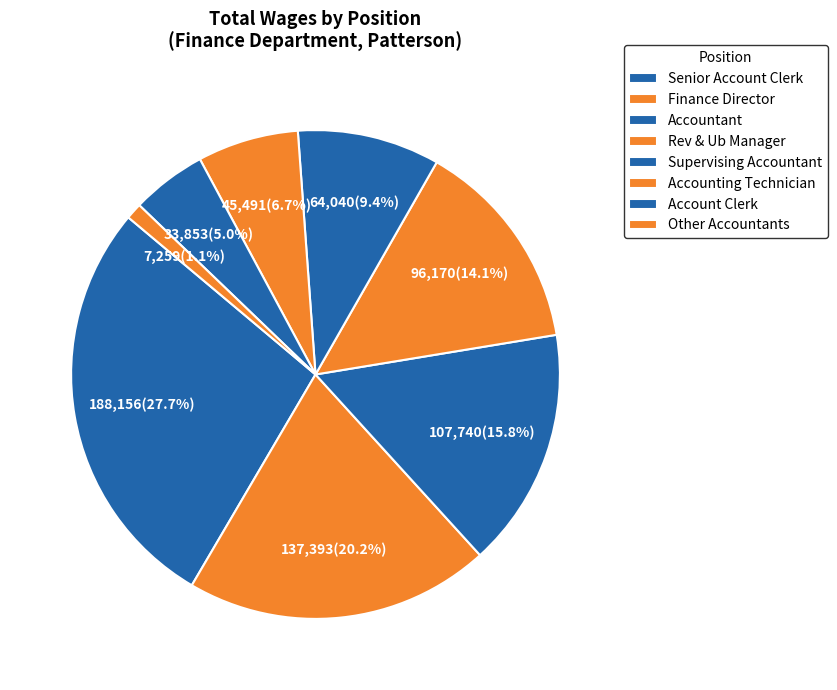

How many segments does this pie chart have?

8